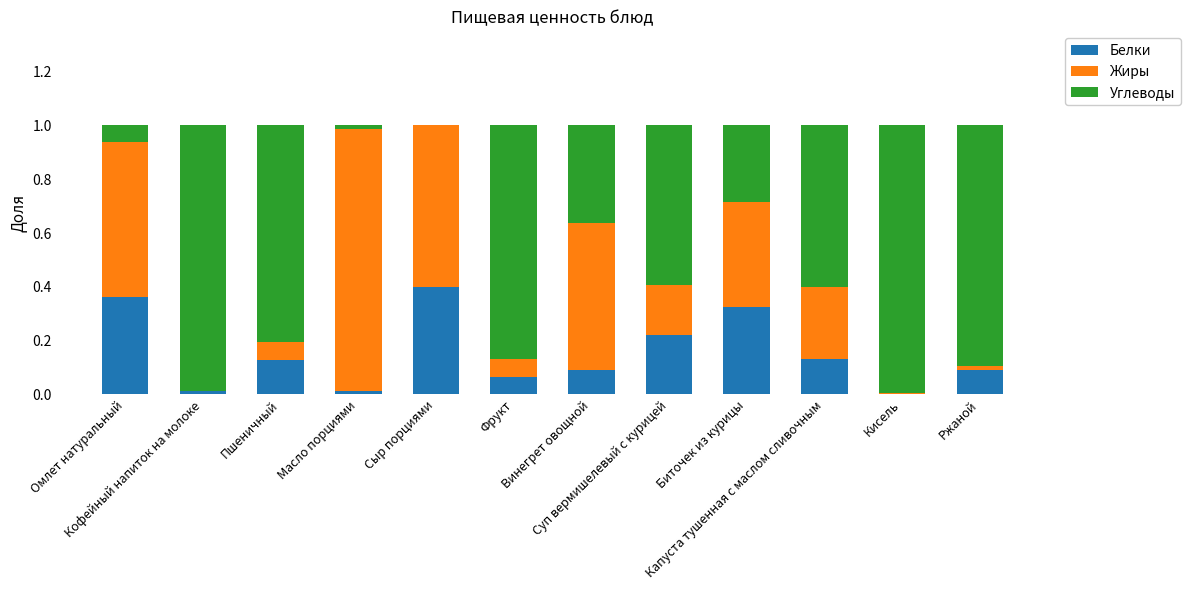

What is the sum of all Белки values?

1.9